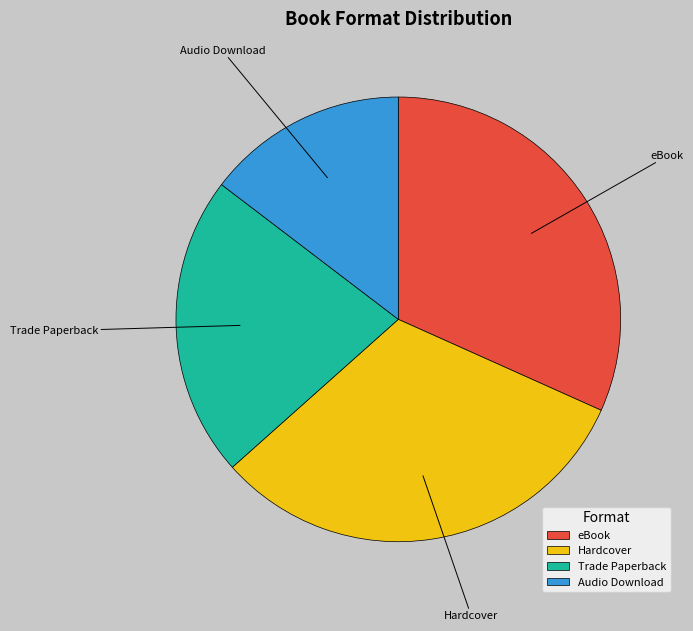

Is it true that Trade Paperback is 10% of the pie?

False